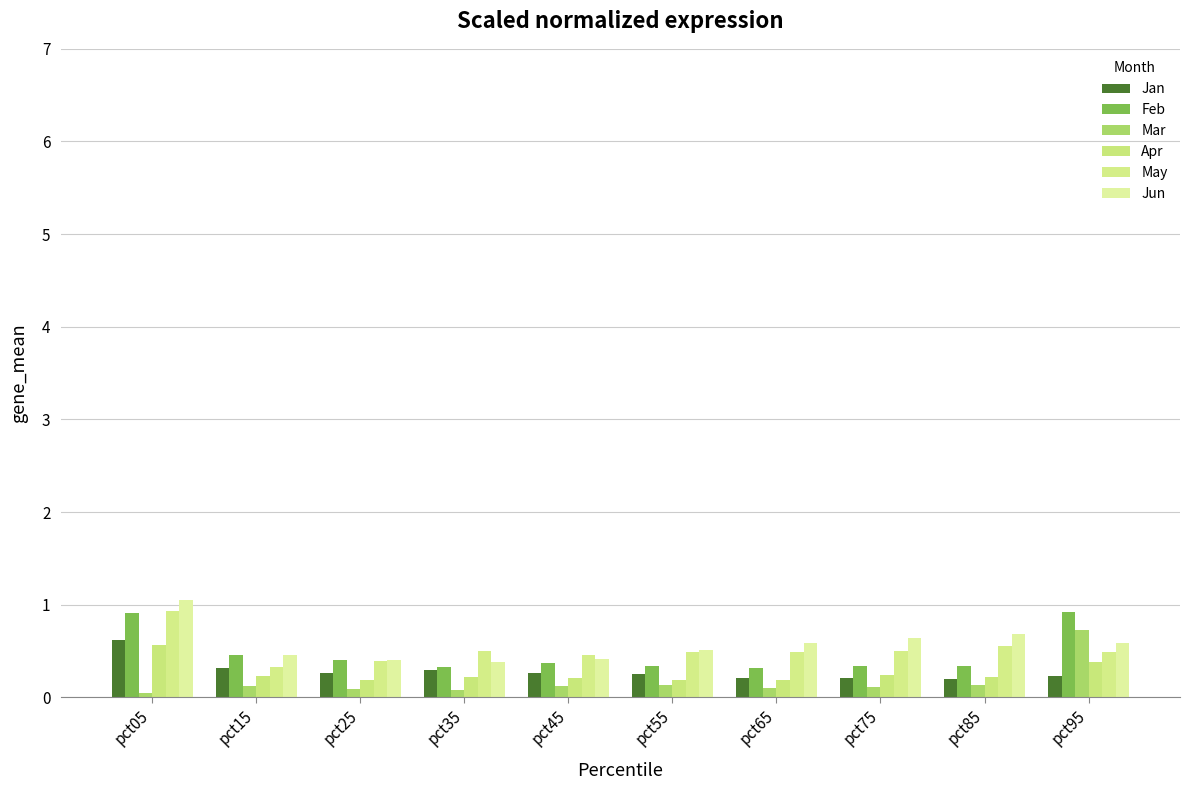

Between pct55 and pct65, which is larger?

pct55